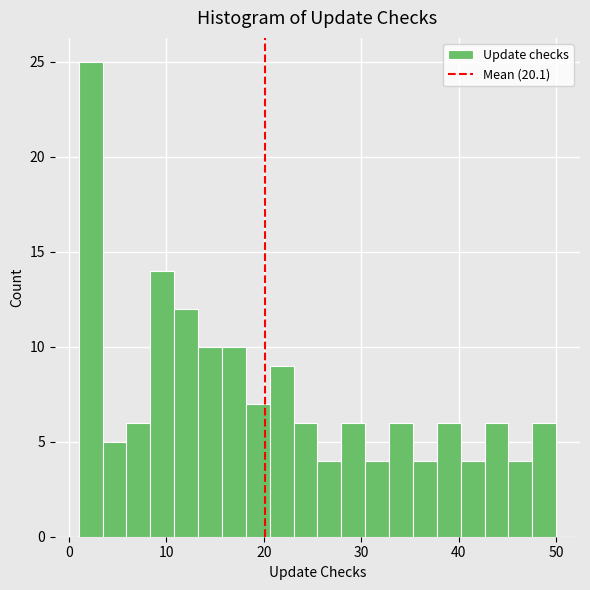

Around what value on the x-axis is the tallest bar? Give the approximate position of its centre, as read against the axis.

2